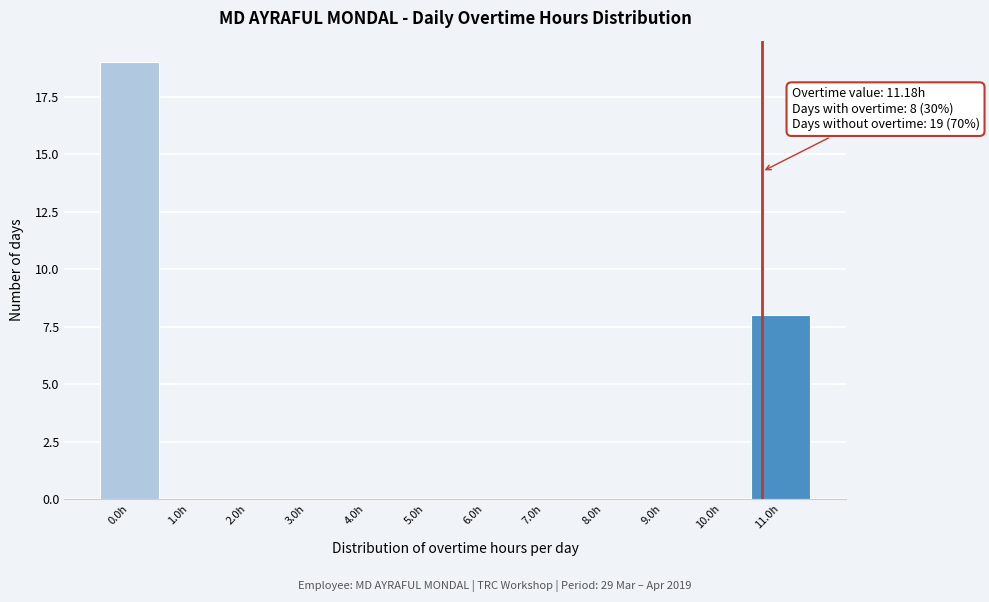

Reading left to right, what are all the values shown in this chart?

0.0h=19	1.0h=0	2.0h=0	3.0h=0	4.0h=0	5.0h=0	6.0h=0	7.0h=0	8.0h=0	9.0h=0	10.0h=0	11.0h=8